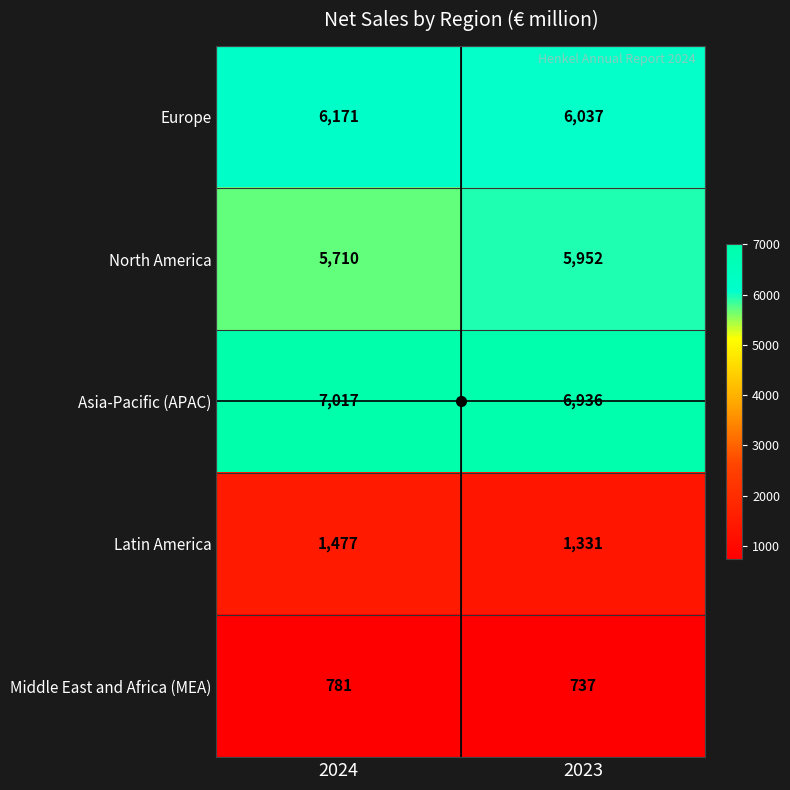

What is the highest value of the Europe series?

6171